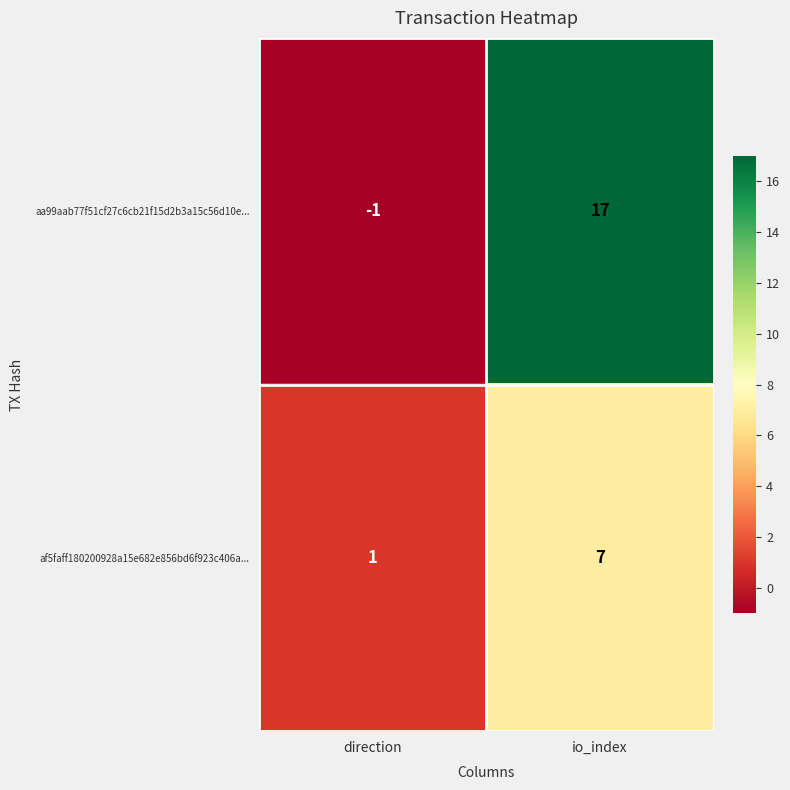

Is it true that aa99aab77f51cf27c6cb21f15d2b3a15c56d10e... equals 0 at direction?

False